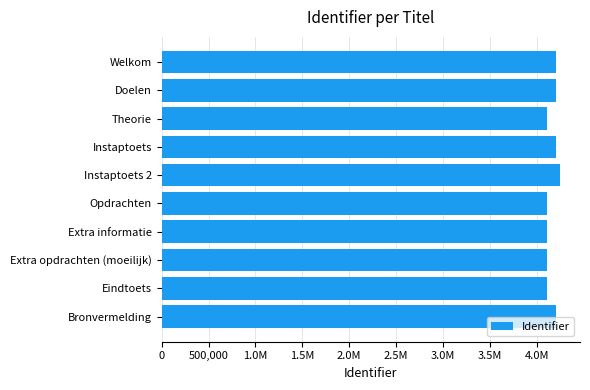

What is the maximum value shown in the chart?

4246034